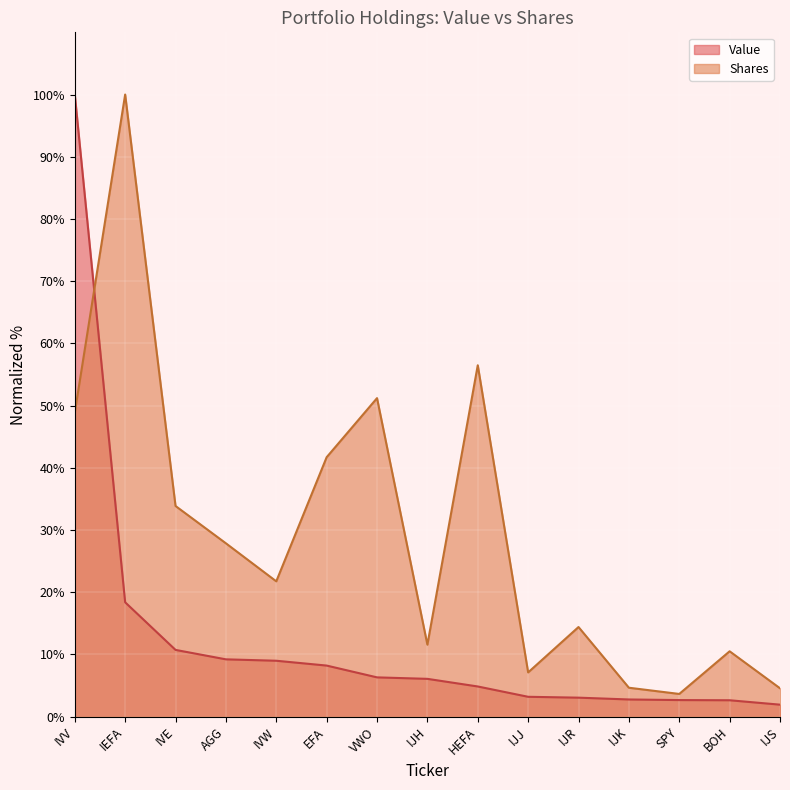

True or false: Shares has a value of 27.9 at AGG.

True